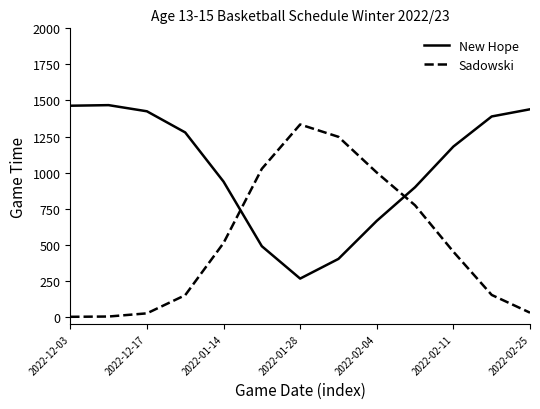

Which series has the largest total across all categories?

New Hope